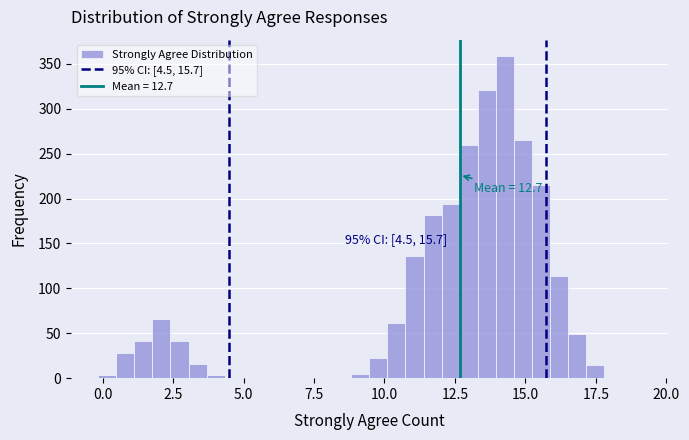

Read against the x-axis, roughly where is the centre of the tallest bar?

14.5